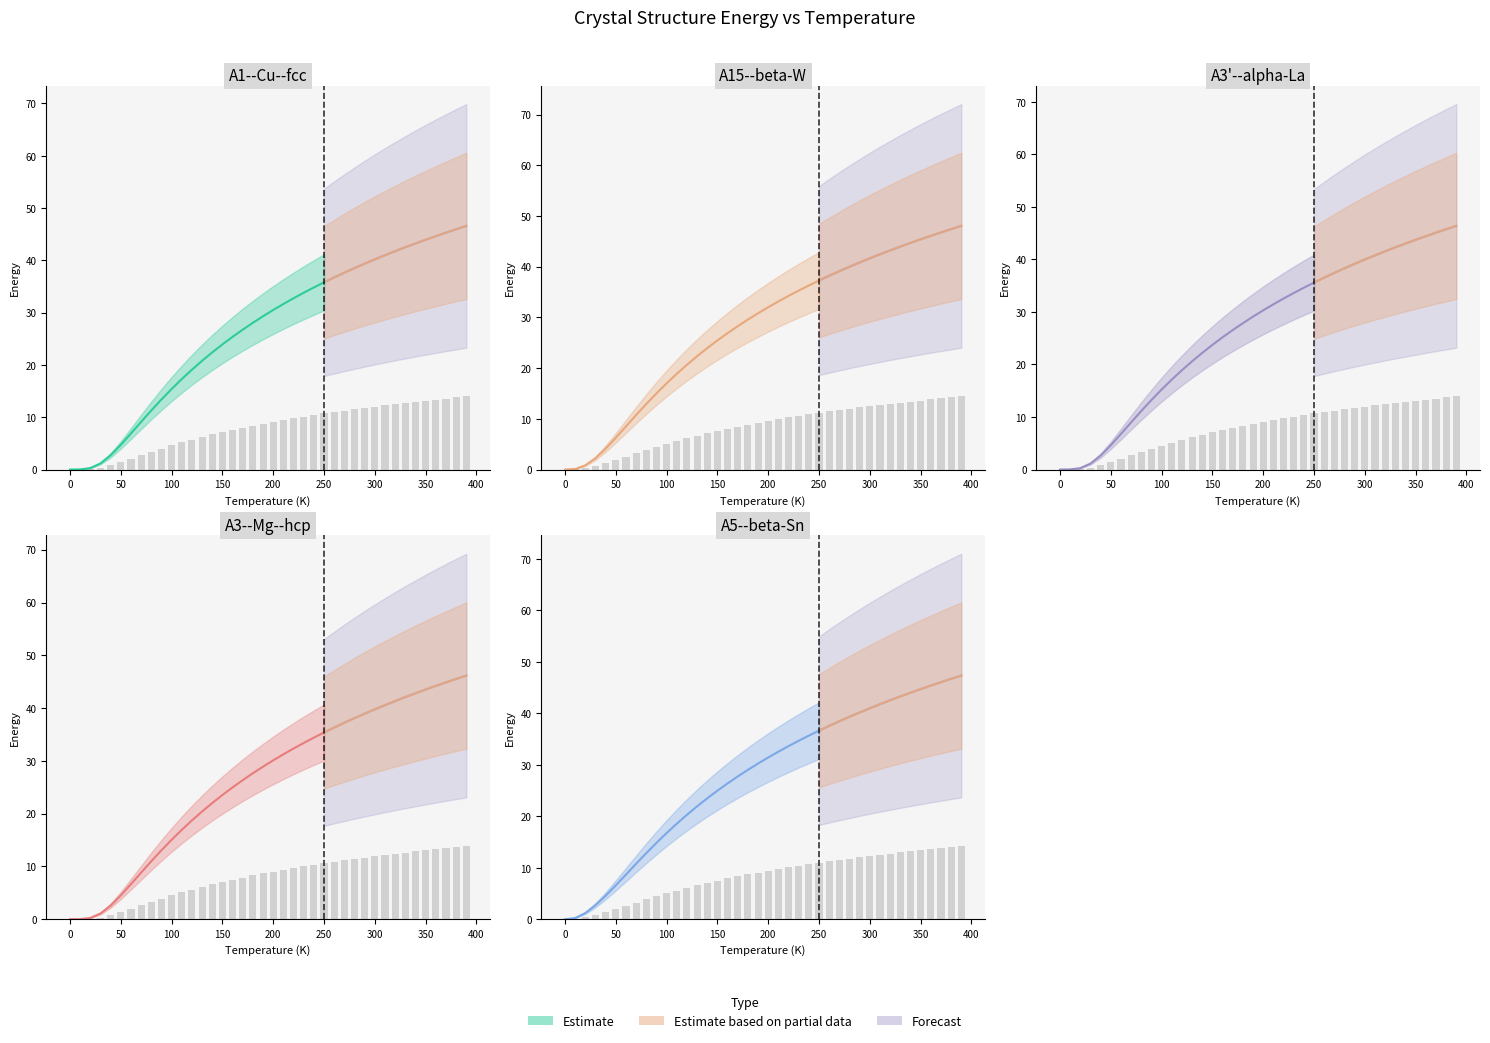

What is the total value across all series at 250.0?

54.2